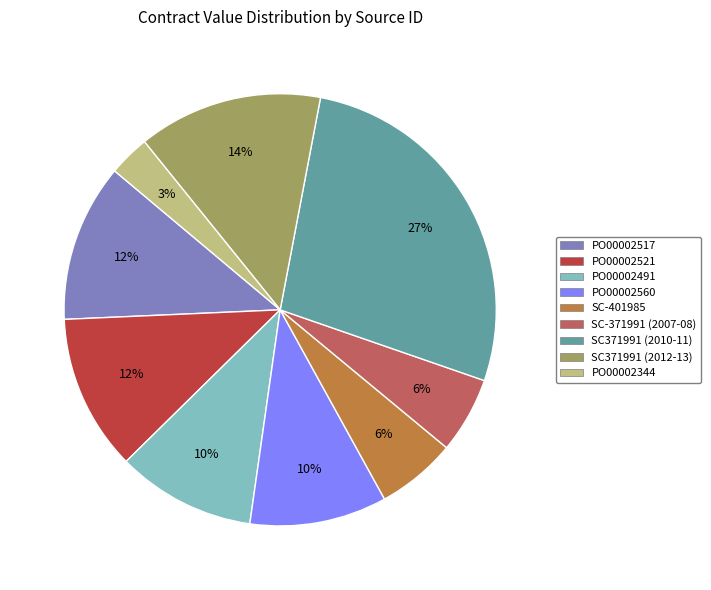

What is the smallest slice in the pie chart?

PO00002344